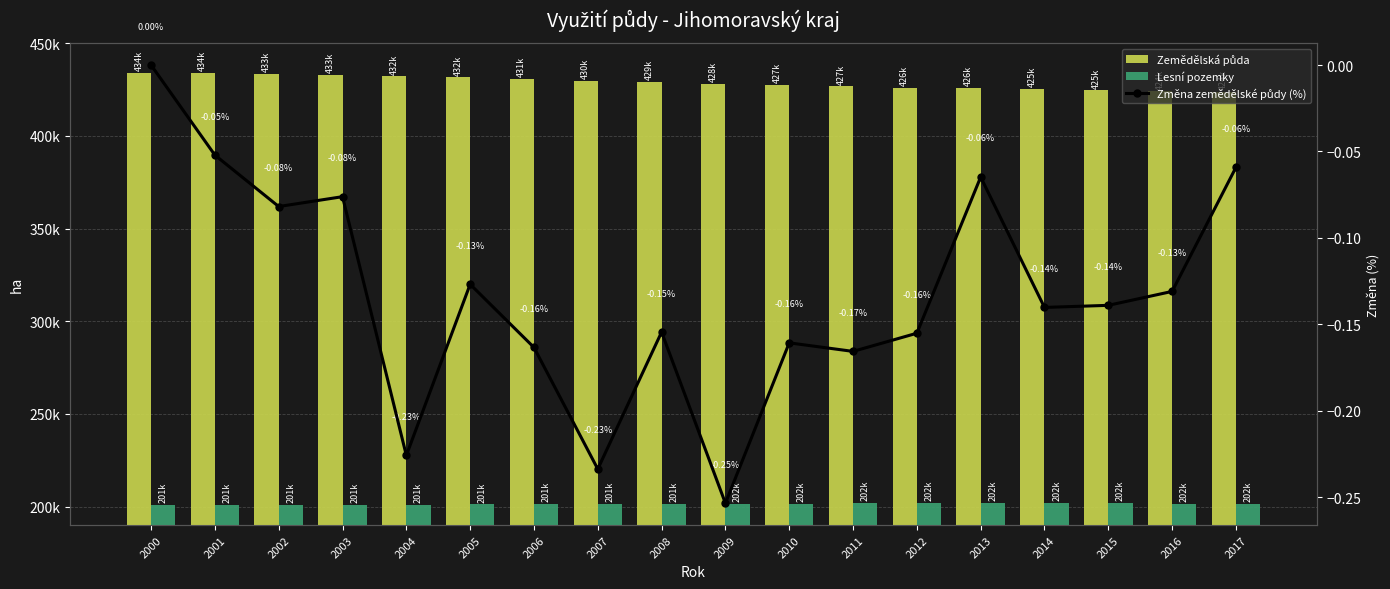

Reading left to right, what are all the values shown in this chart?

Zemědělská půda: 2000=434000.0	2001=433774.0	2002=433419.0	2003=433089.0	2004=432111.0	2005=431563.0	2006=430858.0	2007=429851.0	2008=429187.0	2009=428099.0	2010=427411.0	2011=426703.0	2012=426041.0	2013=425765.0	2014=425168.0	2015=424577.0	2016=424021.0	2017=423770.0
Lesní pozemky: 2000=200872.0	2001=200915.0	2002=200994.0	2003=200922.0	2004=201106.0	2005=201169.0	2006=201311.0	2007=201418.0	2008=201467.0	2009=201611.0	2010=201675.0	2011=201866.0	2012=201898.0	2013=201926.0	2014=202004.0	2015=202137.0	2016=201514.0	2017=201559.0
Změna zemědělské půdy (%): 2000=0.0	2001=-0.1	2002=-0.1	2003=-0.1	2004=-0.2	2005=-0.1	2006=-0.2	2007=-0.2	2008=-0.2	2009=-0.3	2010=-0.2	2011=-0.2	2012=-0.2	2013=-0.1	2014=-0.1	2015=-0.1	2016=-0.1	2017=-0.1